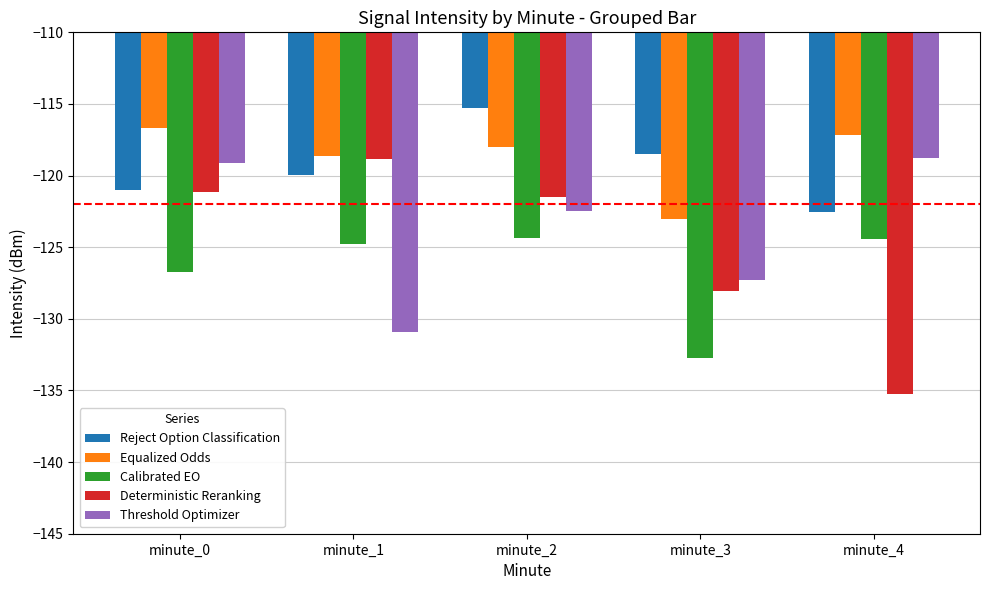

Does the chart contain any negative values?

Yes